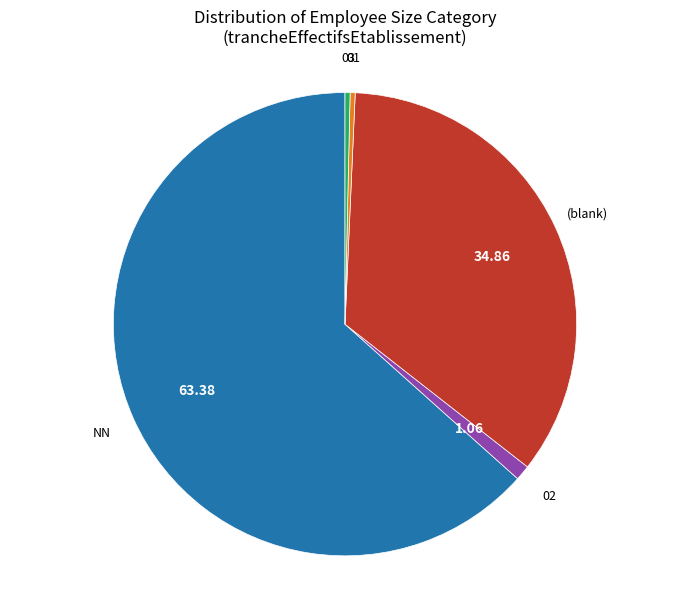

Count the number of slices in the pie.

5